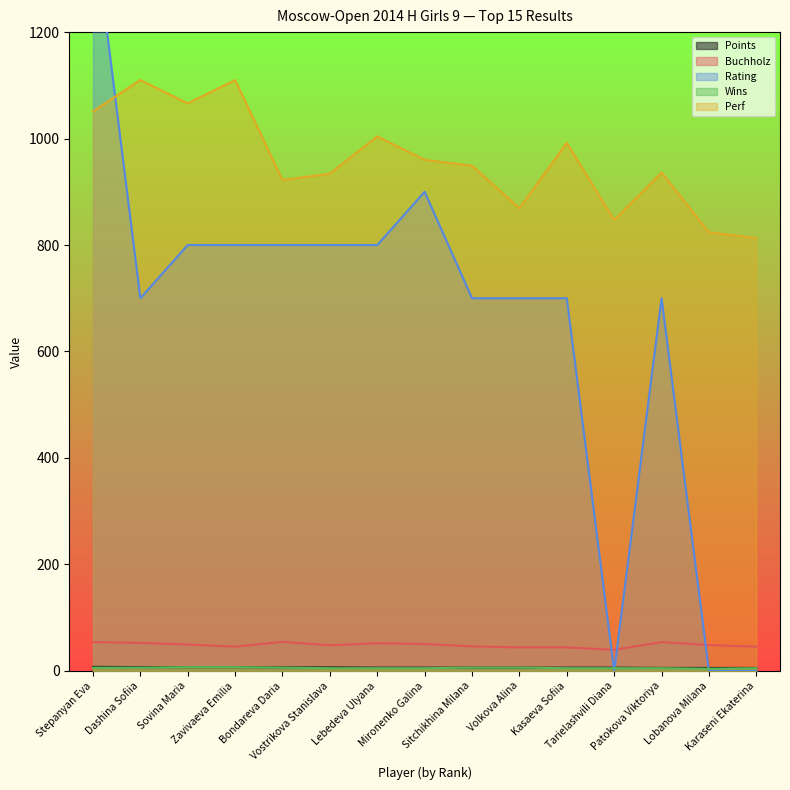

How many series are shown in this chart?

5